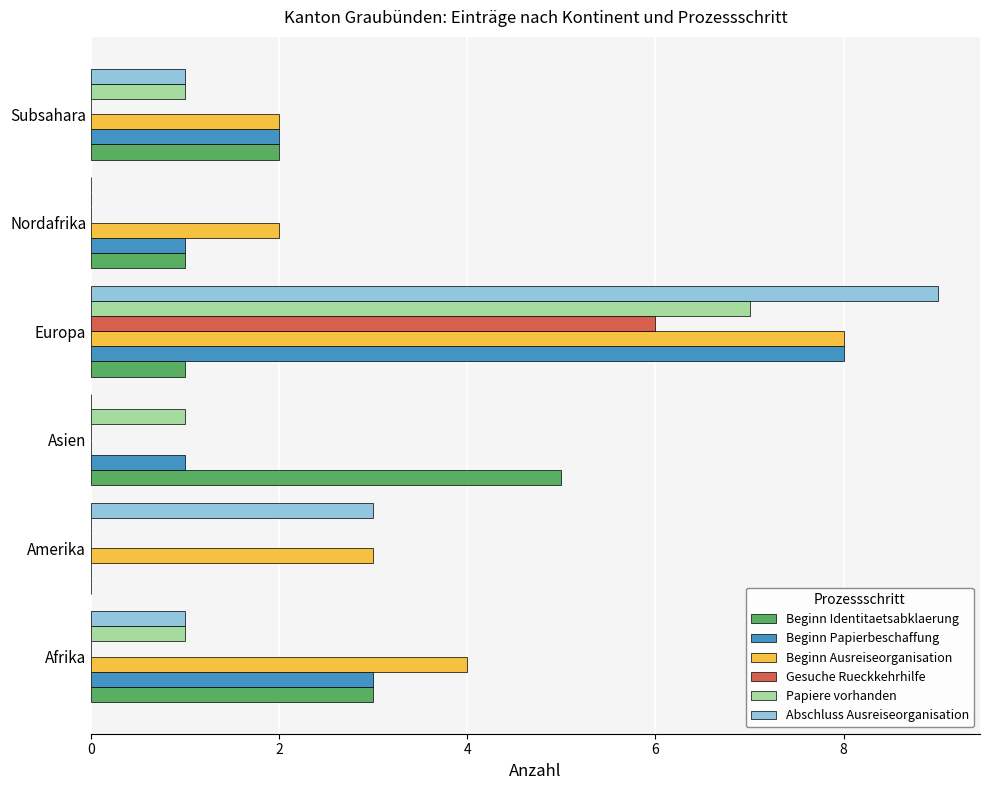

The Papiere vorhanden series shows 1 at Afrika. True or false?

True